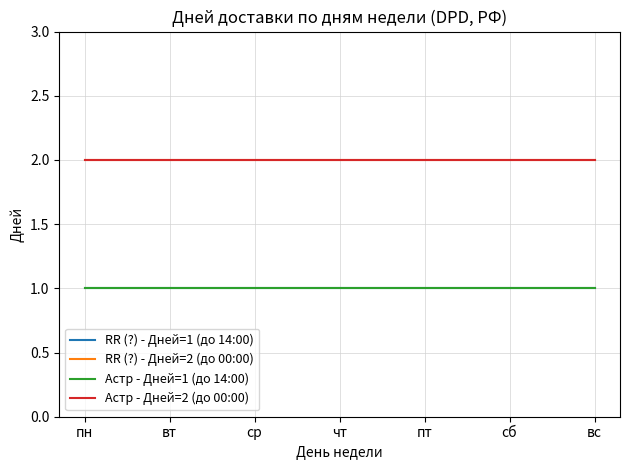

List the labels in order of Астр - Дней=1 (до 14:00) value, largest first.

пн, вт, ср, чт, пт, сб, вс